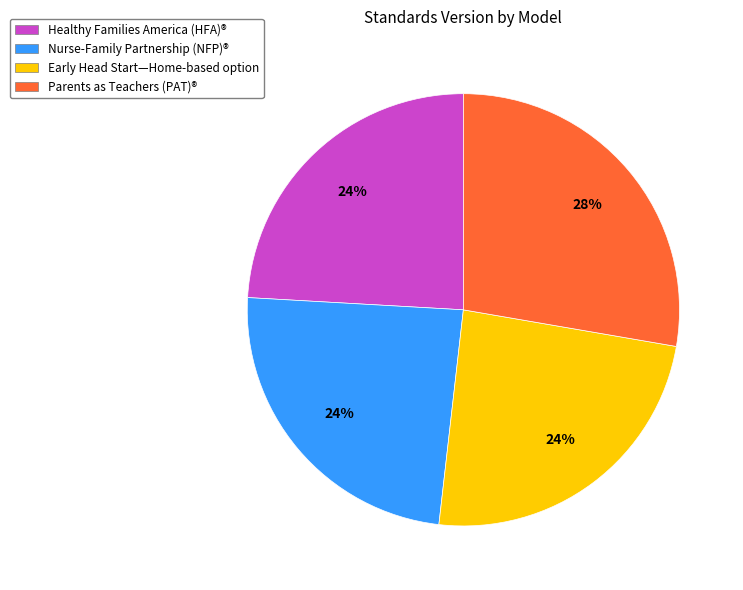

Which slice is the largest?

Parents as Teachers (PAT)®